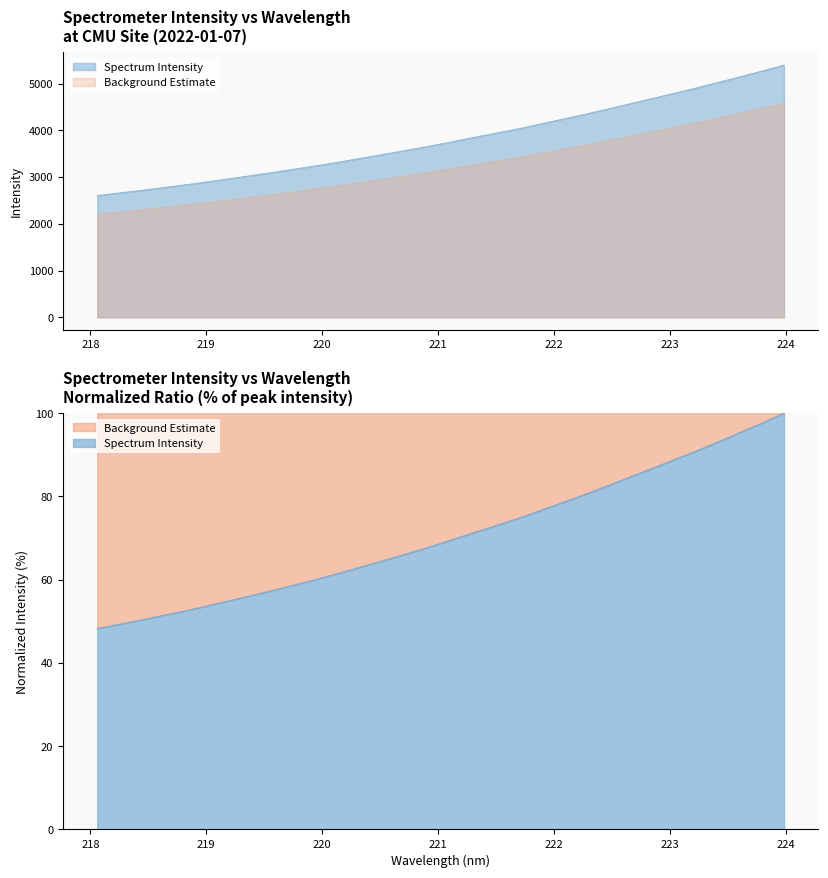

How many data points are above 3756?

16